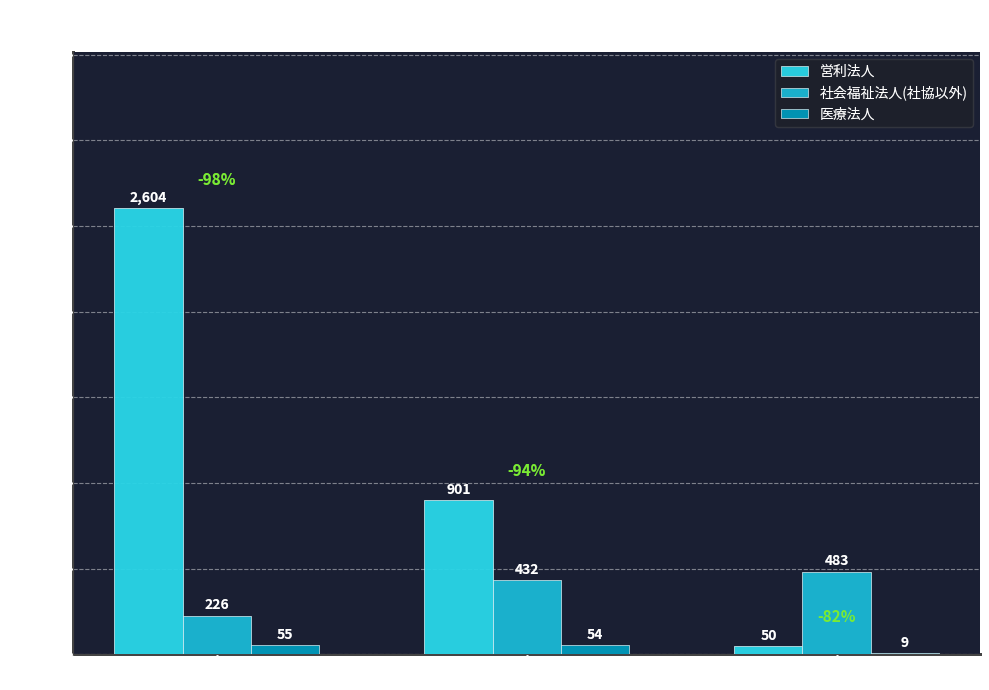

What is the difference between the 医療法人 values at 通所介護 and 短期入所生活介護?

45